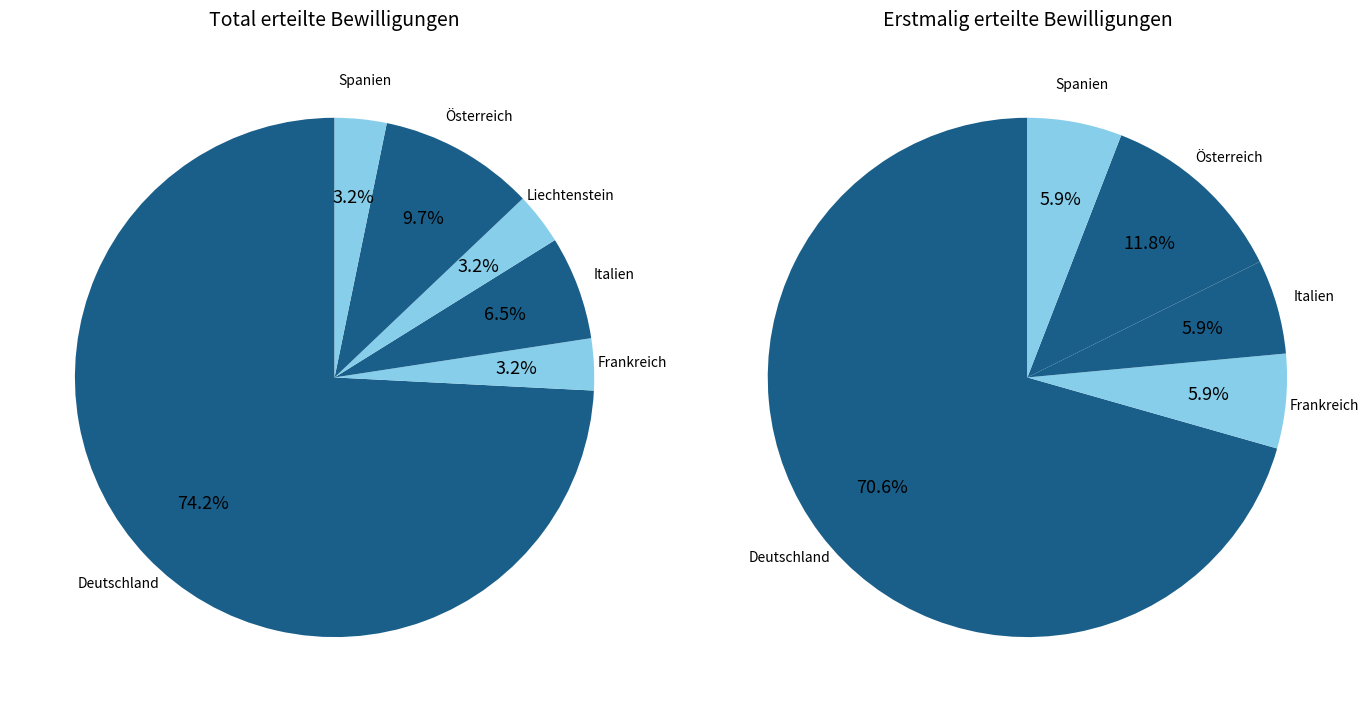

Which series changed the most between Deutschland and Frankreich?

Total erteilte Bewilligungen